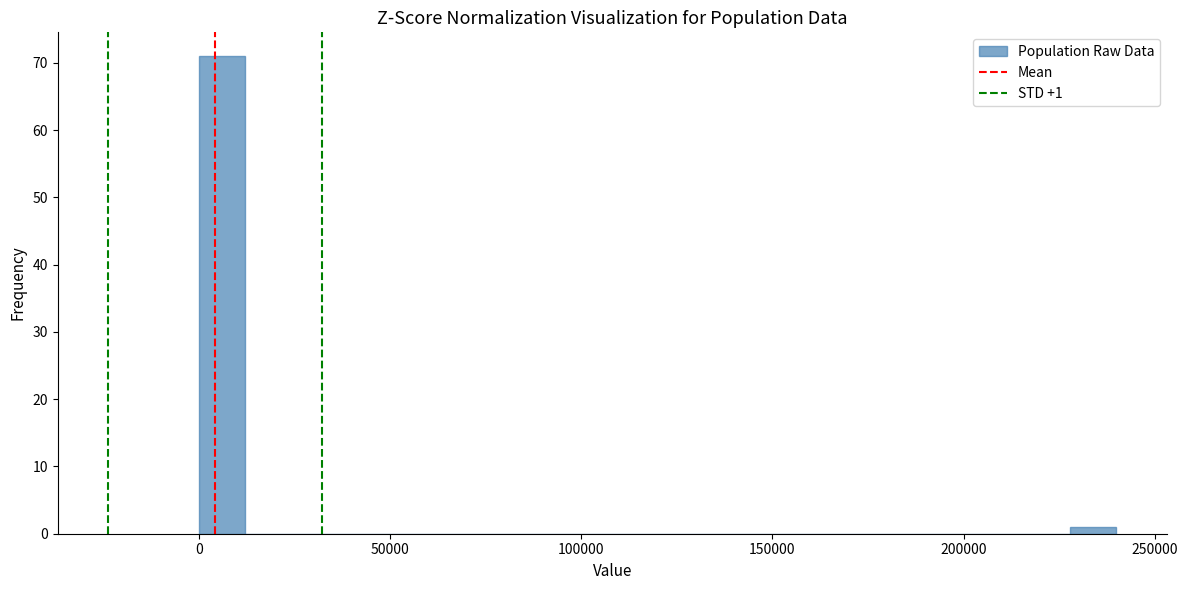

Read against the x-axis, roughly where is the centre of the tallest bar?

5000